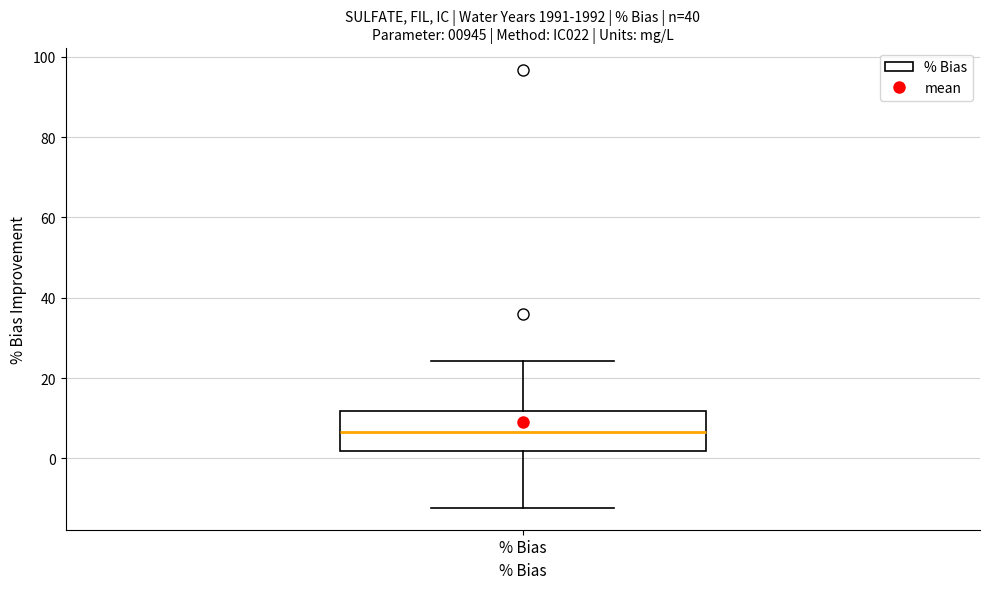

Where is the upper edge of the box for % Bias on the y-axis? The values are not printed on the chart, so give them approximately, as read against the axis.

12